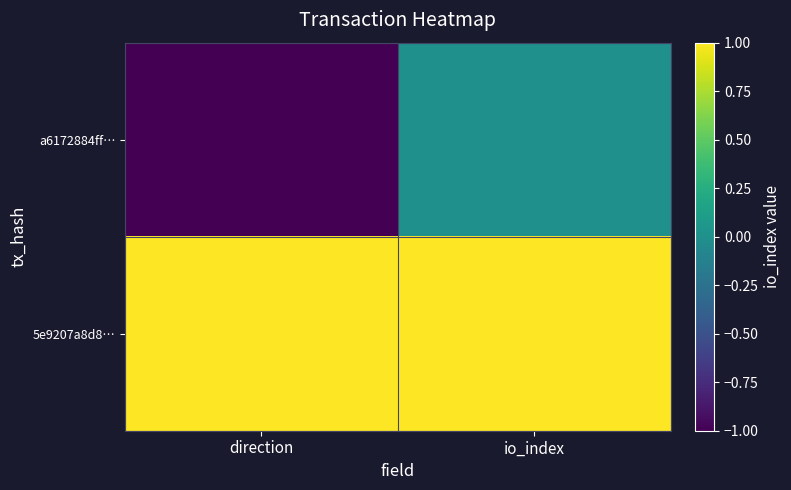

Rank the series by their average value, from lowest to highest.

a6172884ff…, 5e9207a8d8…